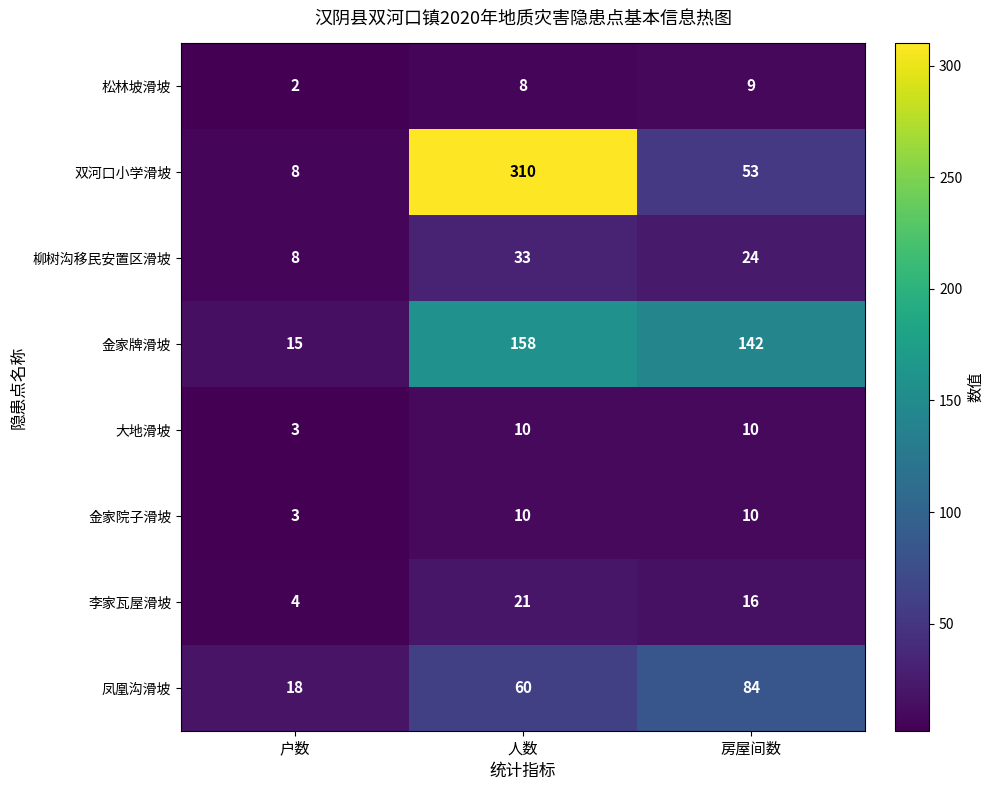

True or false: 金家牌滑坡 has a value of 142 at 房屋间数.

True